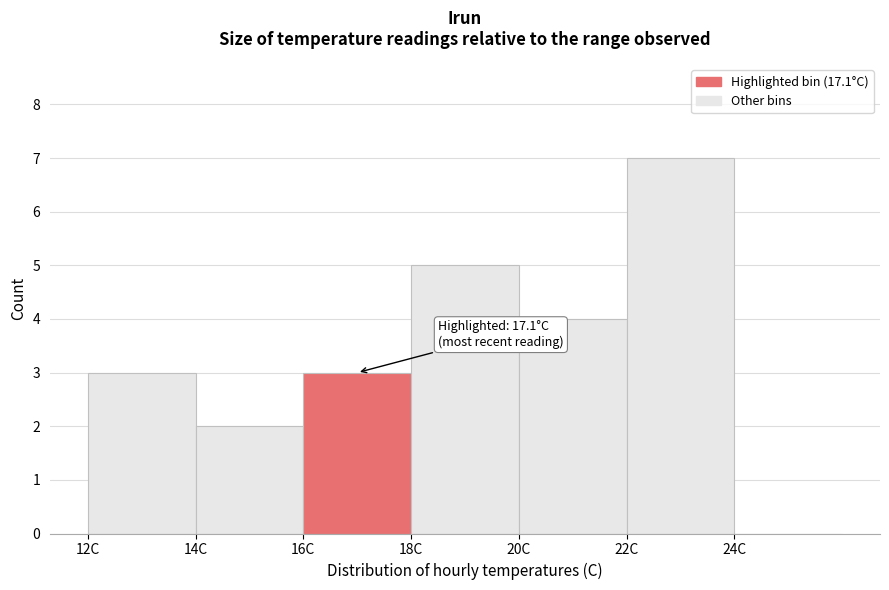

Which range on the x-axis has the tallest bar?

22 to 24